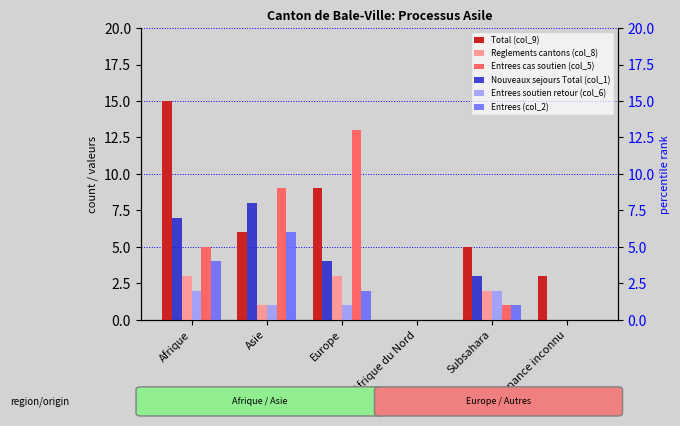

How many bars are there in total?

36